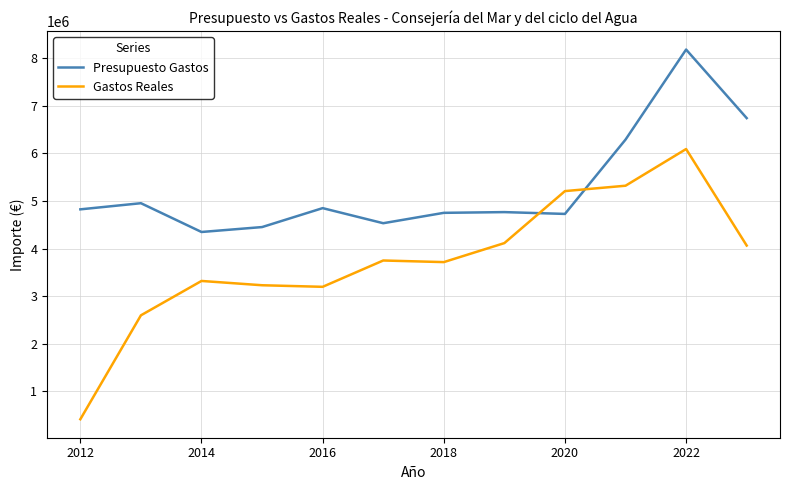

True or false: Gastos Reales and Presupuesto Gastos cross at least once.

True